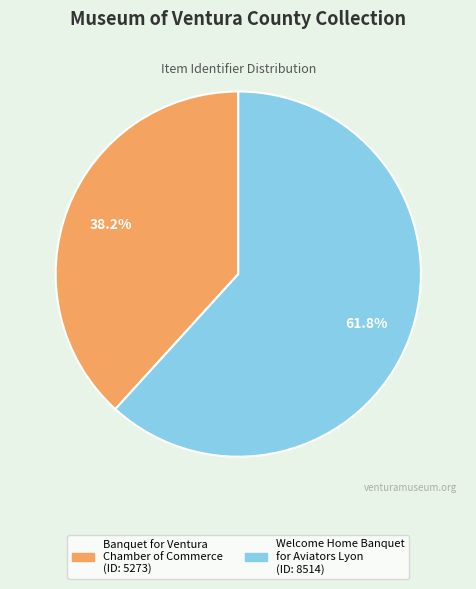

To the nearest percent, what is the difference between the largest and smallest slice percentages?

24%